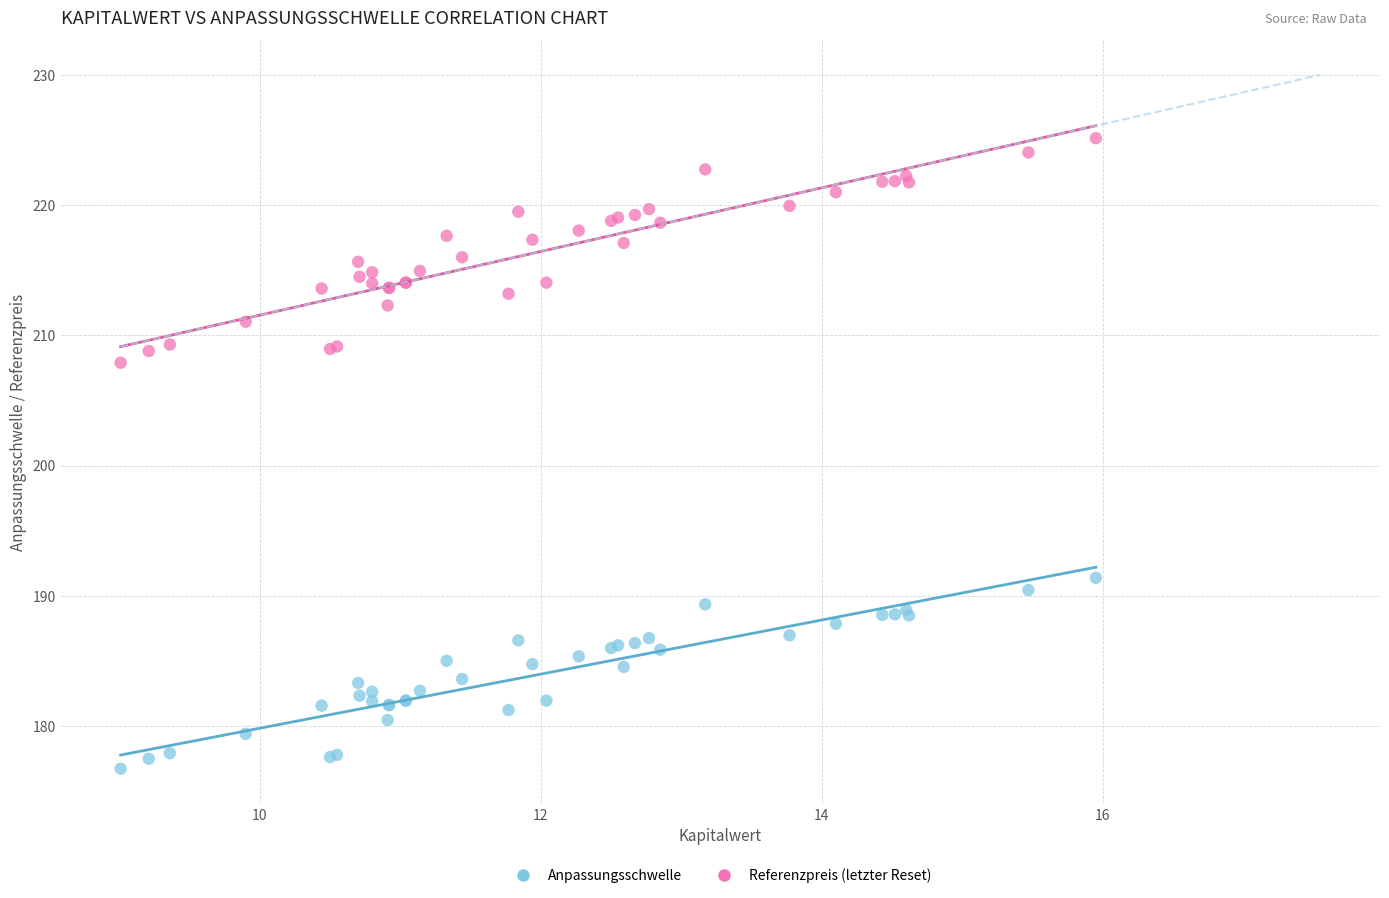

What is the X range (max minus min) for the scatter plot?

6.9